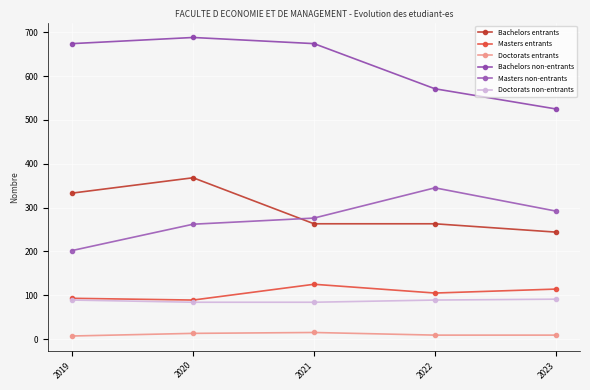

What is the total value across all series at 2019?

1398